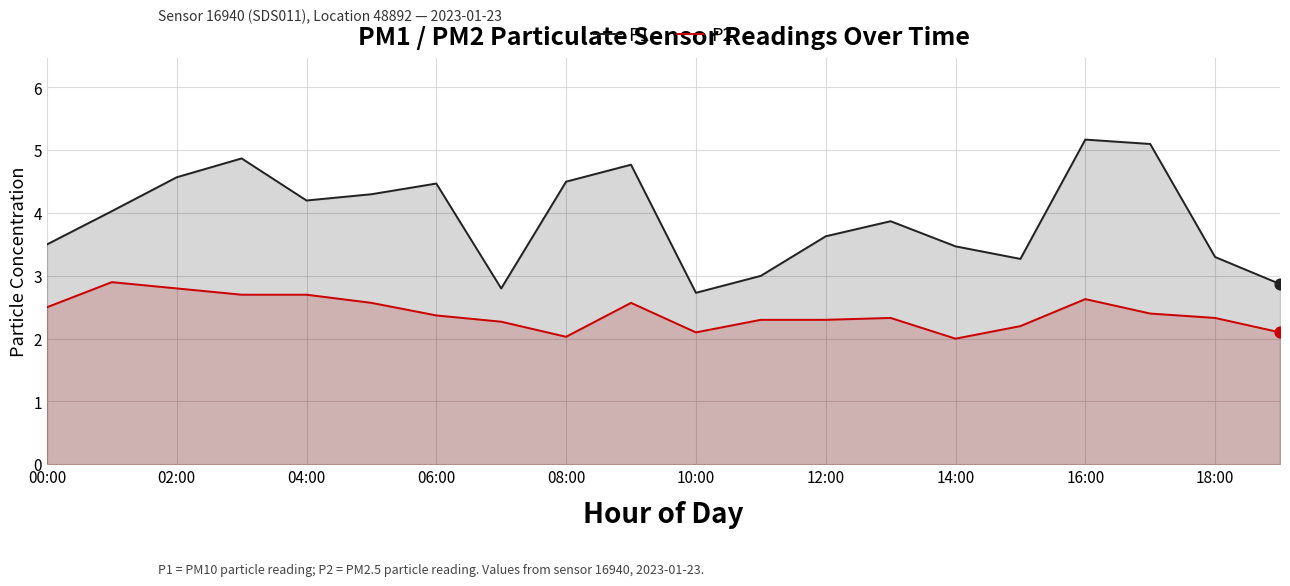

At how many categories does at least one series exceed 4?

10